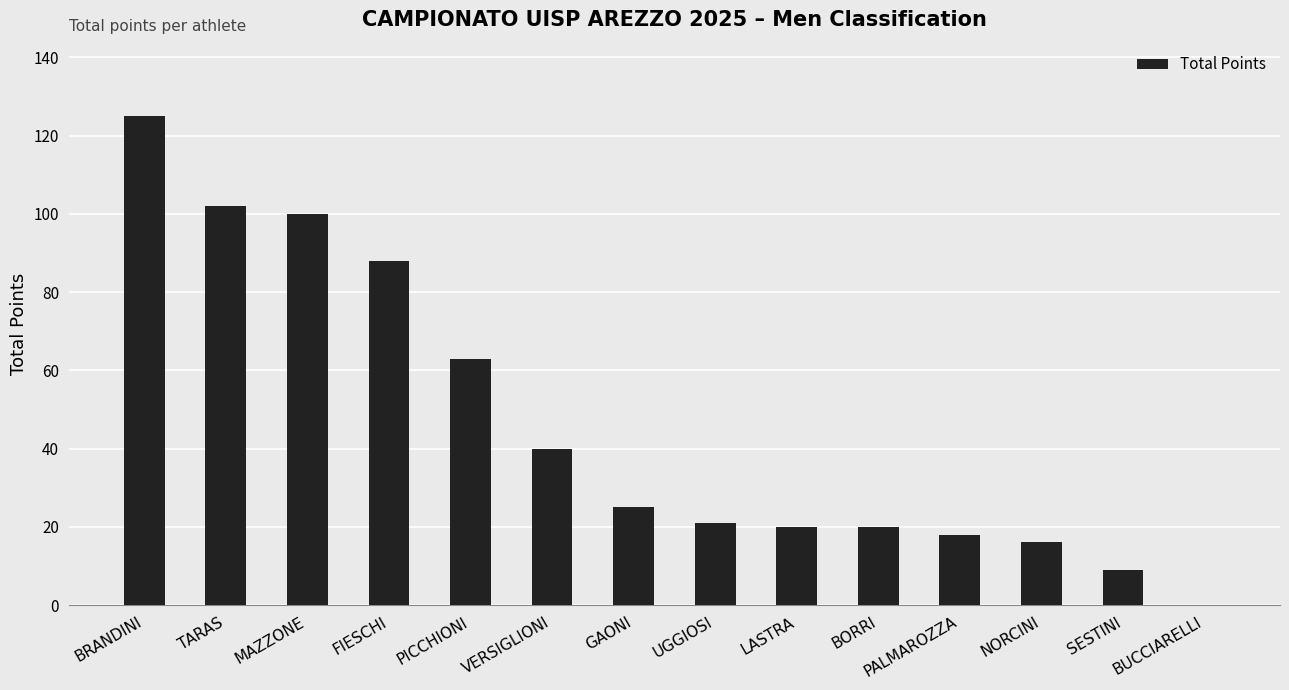

True or false: the data shows 21 at UGGIOSI.

True